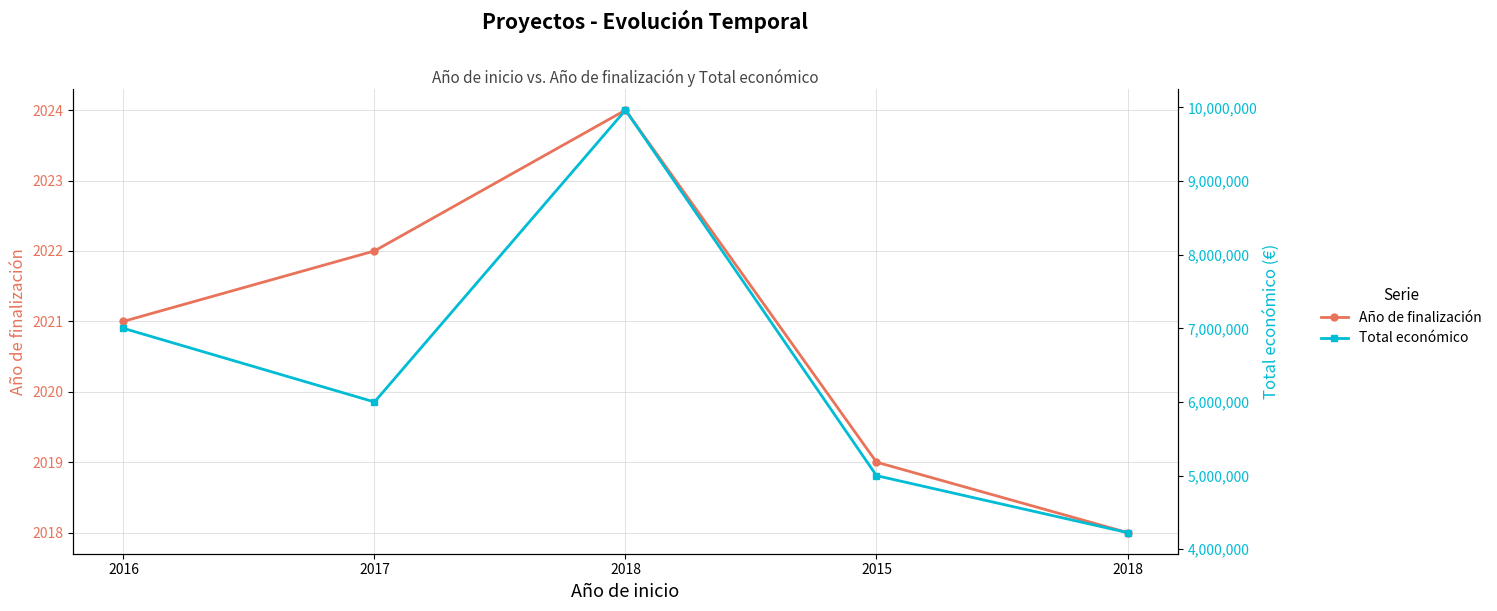

How many data points in Total económico are less than 6000000?

2